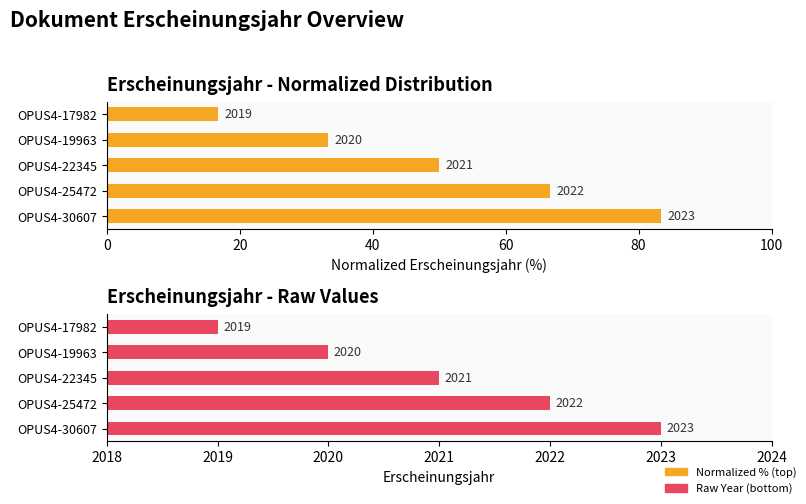

Reading left to right, extract all data points from this chart.

Erscheinungsjahr (normalized %): 83.3	66.7	50.0	33.3	16.7
Erscheinungsjahr (raw): 2023.0	2022.0	2021.0	2020.0	2019.0